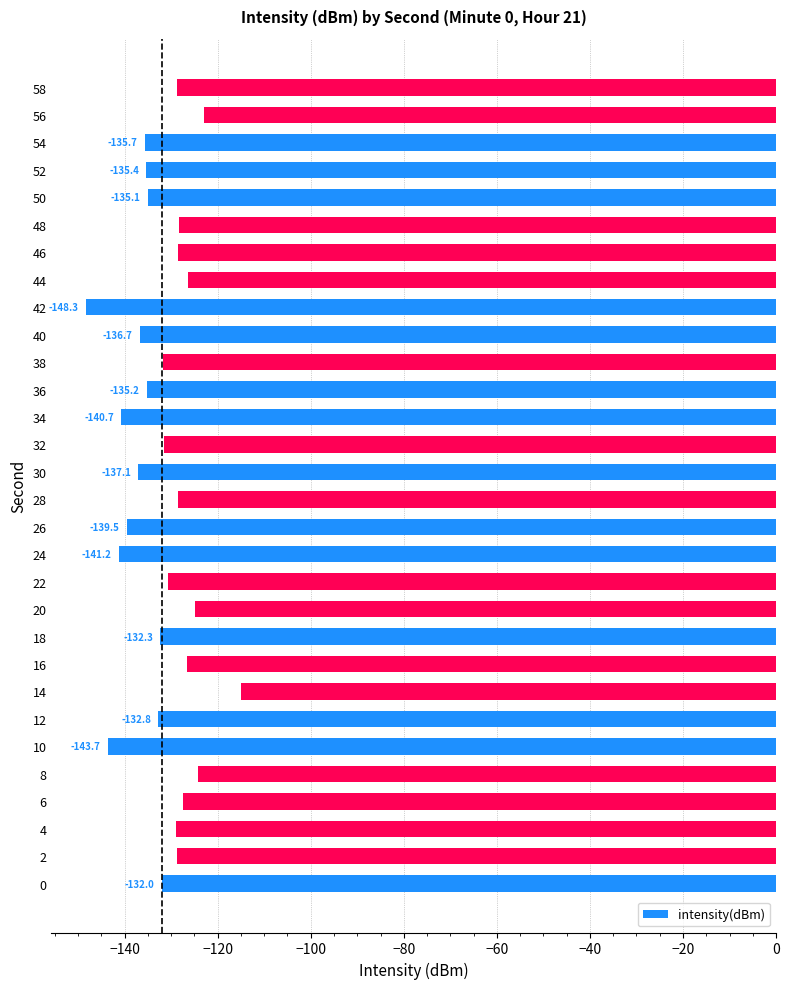

Are the bars grouped side by side (vs. stacked)?

No